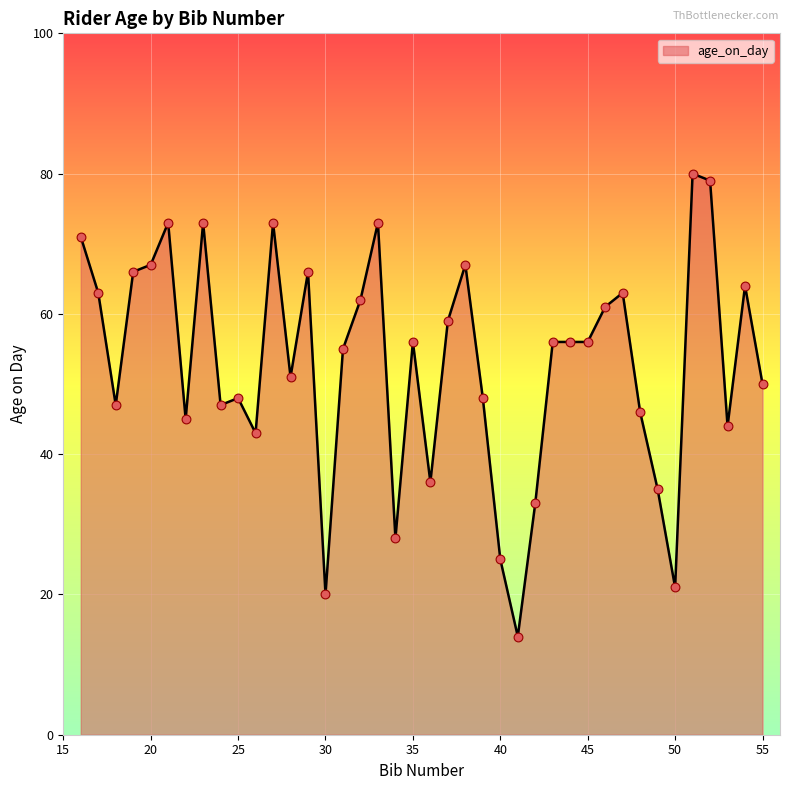

What is the smallest value displayed?

14